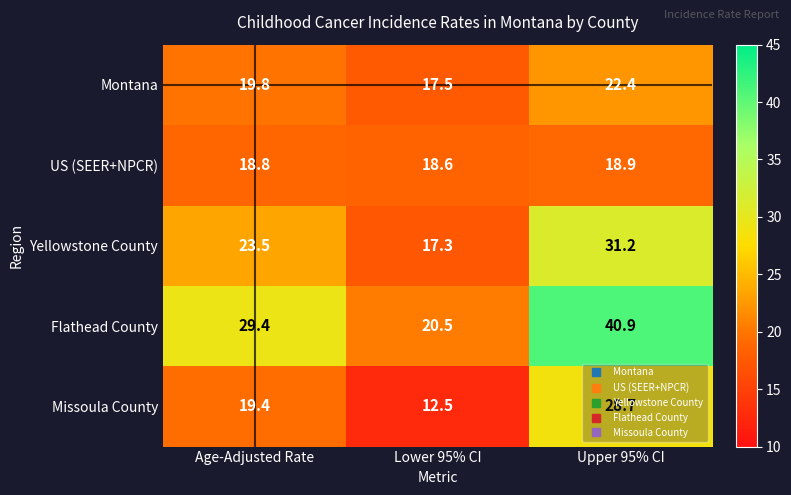

How many categories are shown in the chart?

3